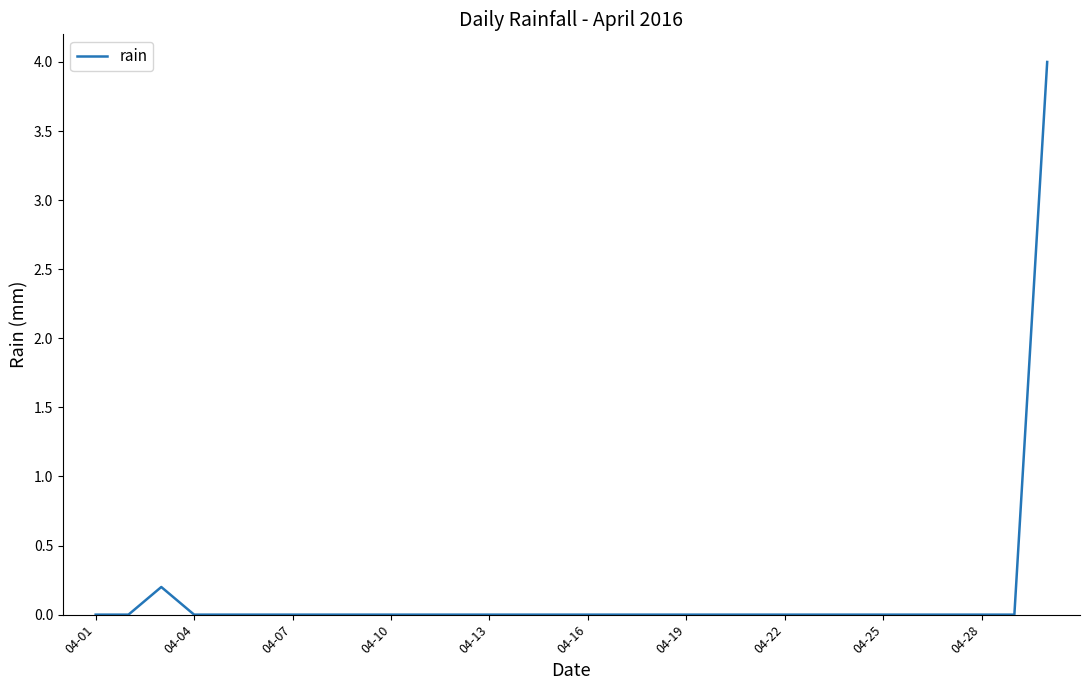

Reading left to right, extract all data points from this chart.

0.0	0.0	0.2	0.0	0.0	0.0	0.0	0.0	0.0	0.0	0.0	0.0	0.0	0.0	0.0	0.0	0.0	0.0	0.0	0.0	0.0	0.0	0.0	0.0	0.0	0.0	0.0	0.0	0.0	4.0